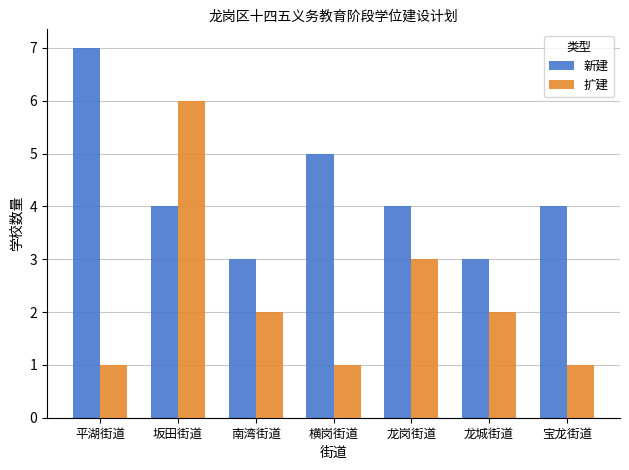

List the series in order of their overall mean, highest first.

新建, 扩建